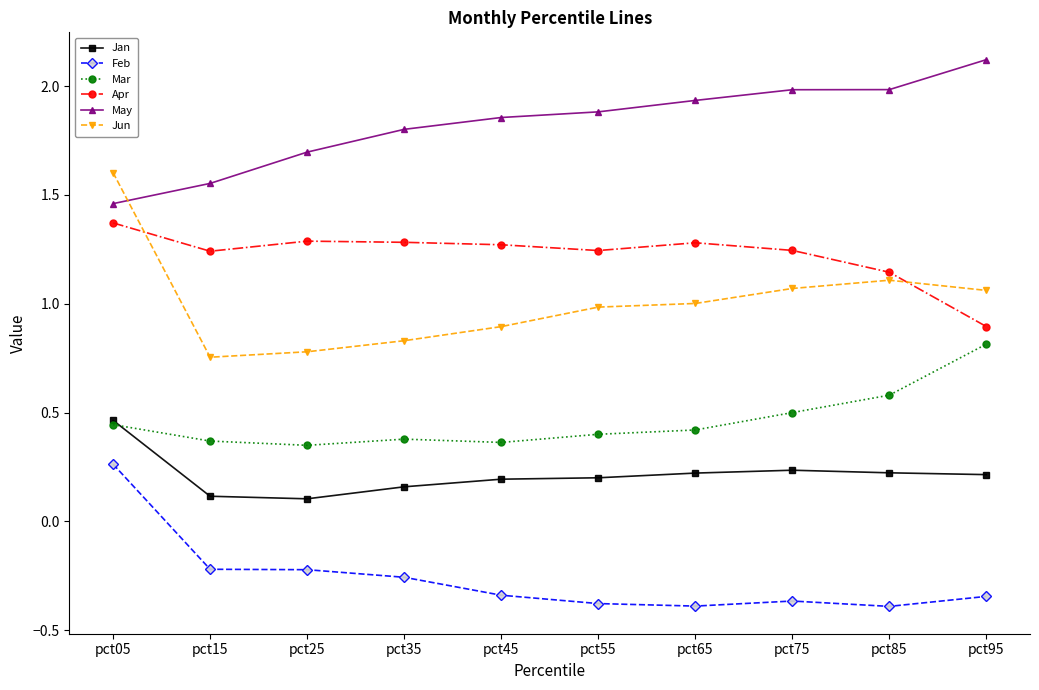

Which series has the largest range (max minus min)?

Jun